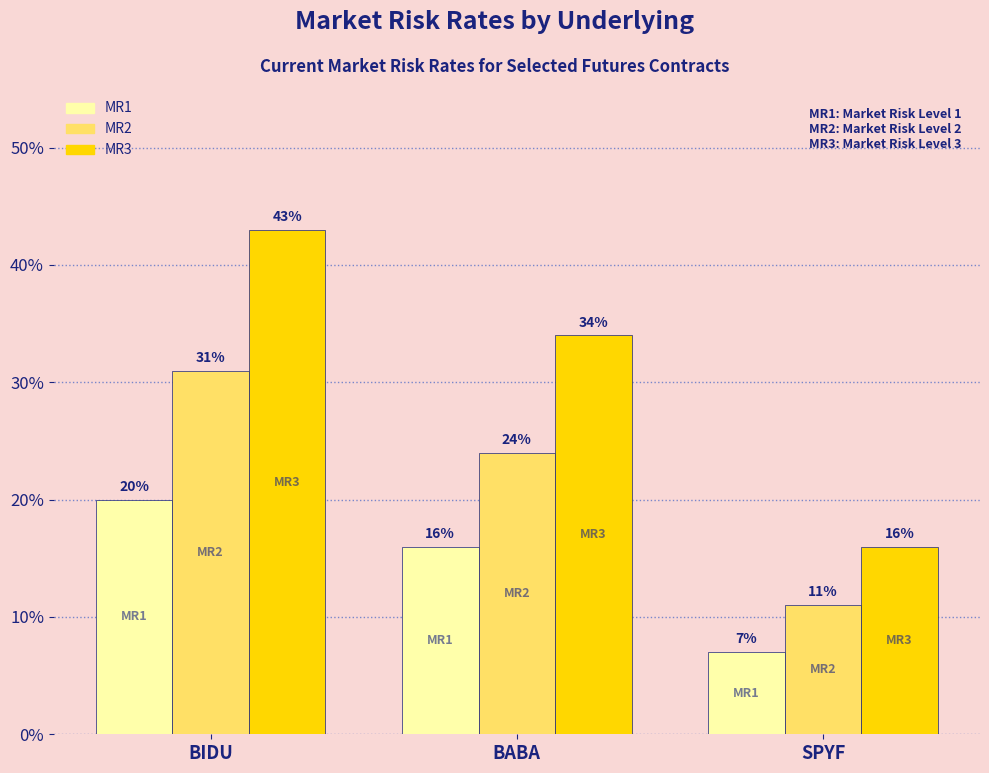

Rank the series at BABA from lowest to highest value.

MR1, MR2, MR3